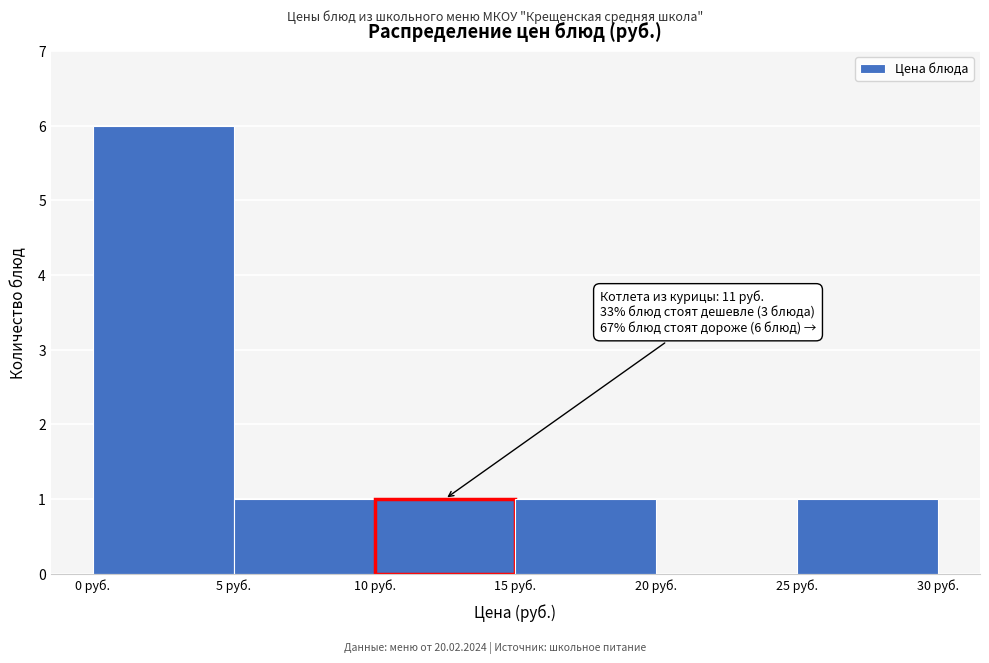

Over which range of the x-axis is the bar tallest?

0 to 5